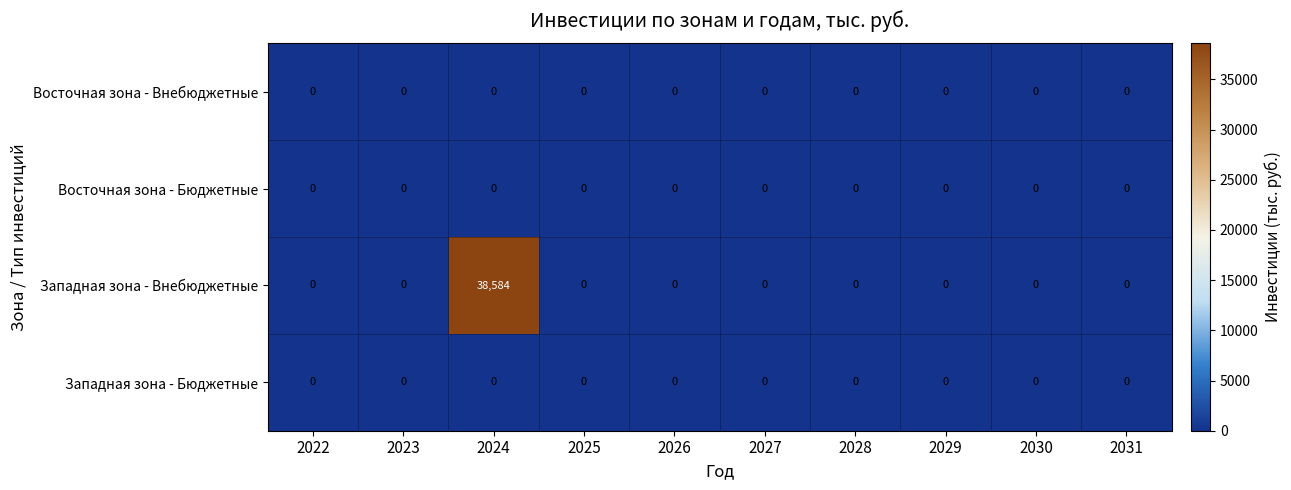

Is it true that Западная зона - Внебюджетные equals 0 at 2030?

True